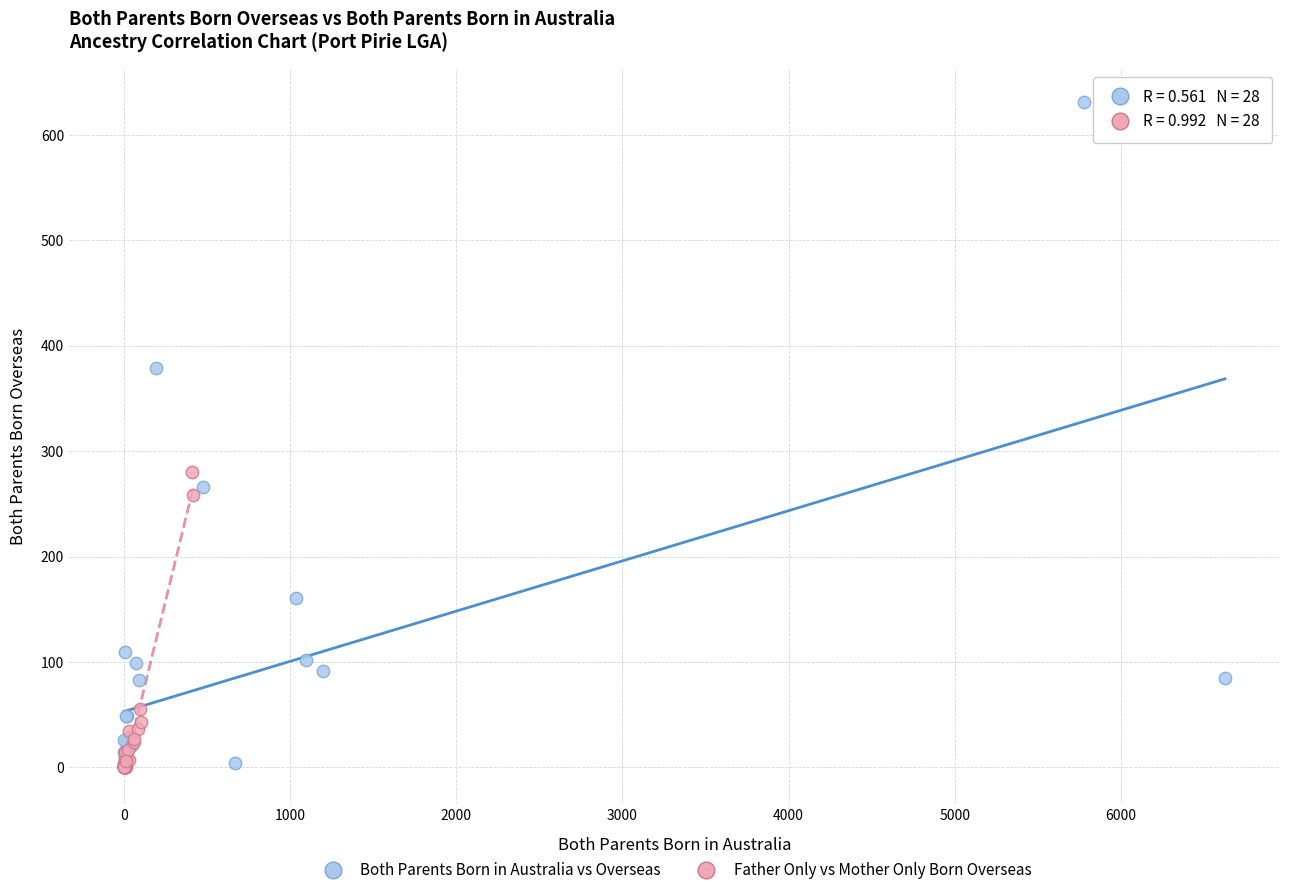

Which series has the widest spread of Y values?

Both Parents Born in Australia vs Overseas